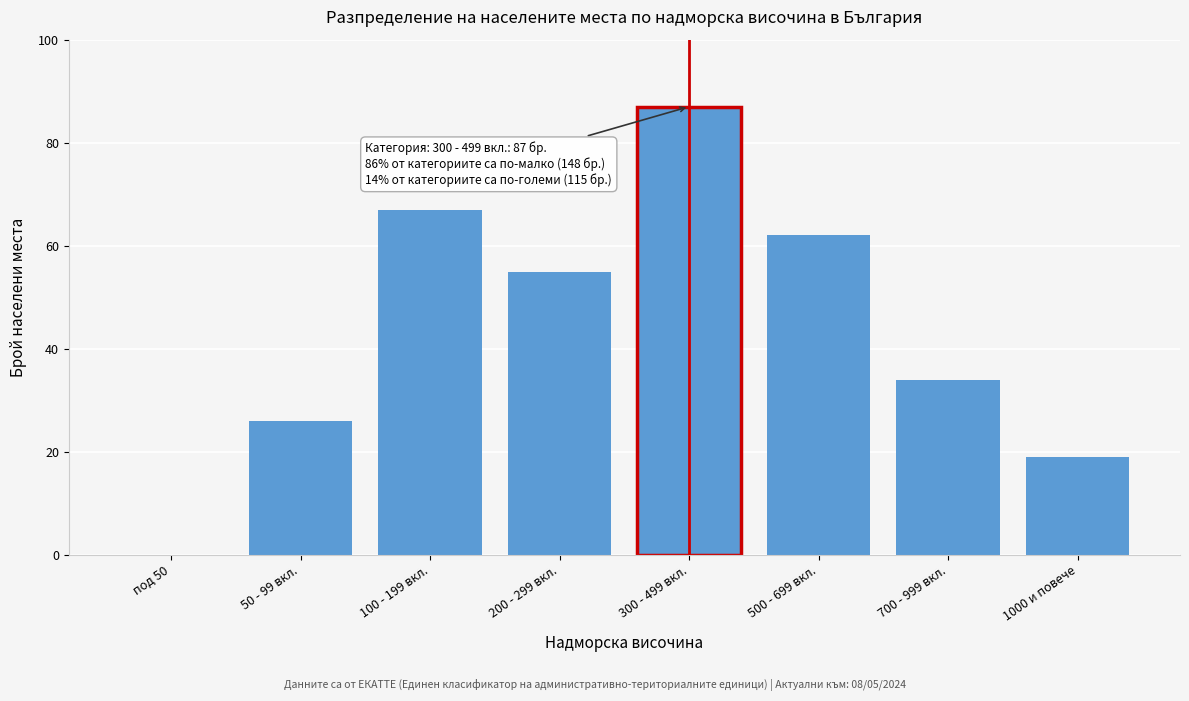

Reading left to right, extract all data points from this chart.

под 50=0	50 - 99 вкл.=26	100 - 199 вкл.=67	200 - 299 вкл.=55	300 - 499 вкл.=87	500 - 699 вкл.=62	700 - 999 вкл.=34	1000 и повече=19